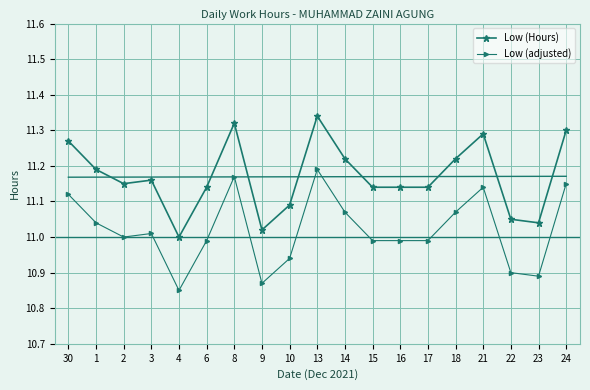

In Low (Hours), how many points are higher than both neighbors (excluding endpoints)?

4